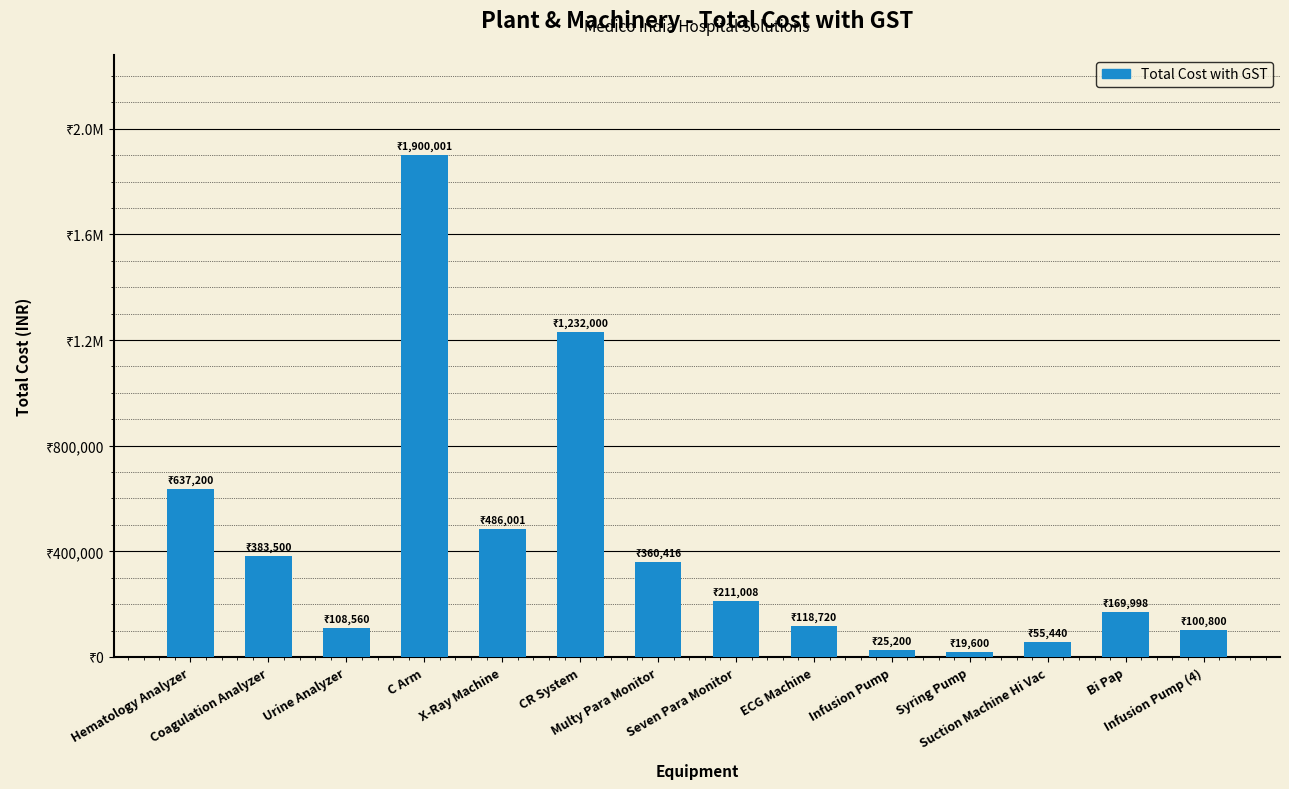

Does the chart contain any negative values?

No